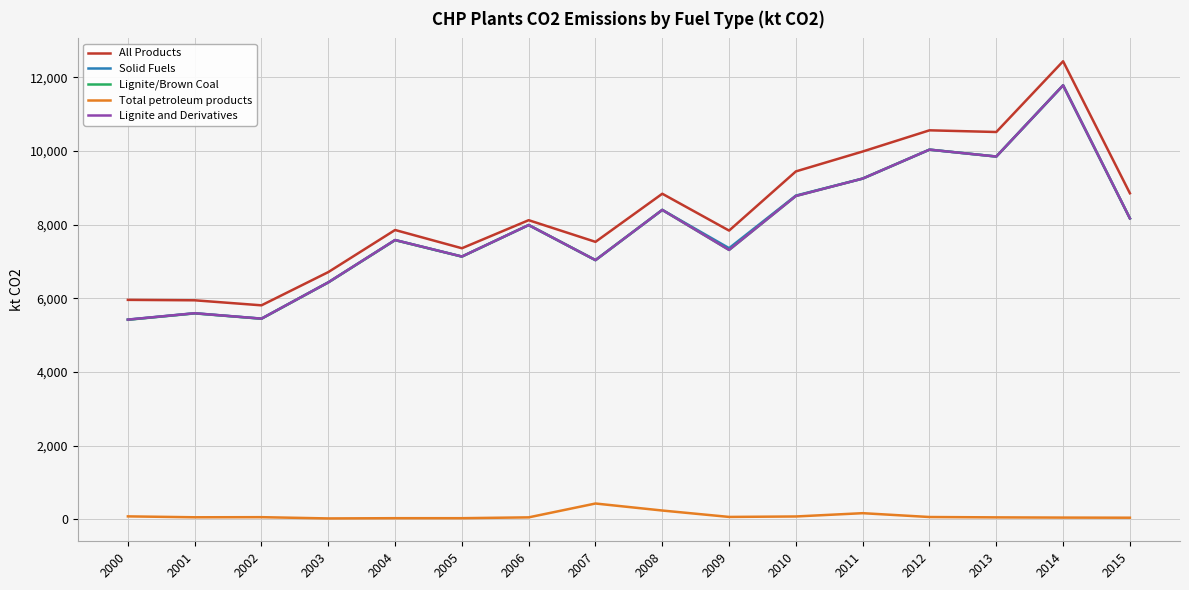

Between 2003 and 2010, which series saw the biggest shift?

All Products